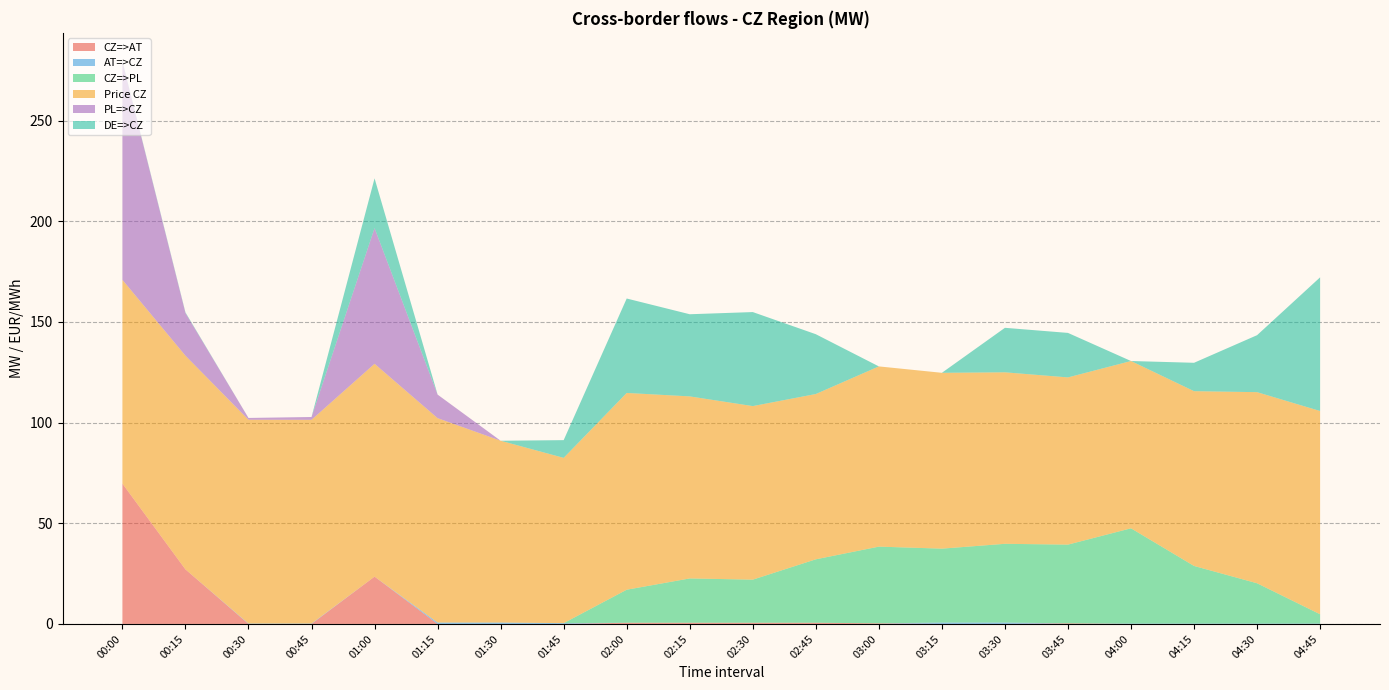

Reading left to right, what are all the values shown in this chart?

CZ=>AT: 00:00=69.7	00:15=27.1	00:30=0.0	00:45=0.0	01:00=23.5	01:15=0.0	01:30=0.0	01:45=0.0	02:00=0.6	02:15=0.6	02:30=0.6	02:45=0.6	03:00=0.3	03:15=0.0	03:30=0.0	03:45=0.3	04:00=0.0	04:15=0.0	04:30=0.0	04:45=0.0
AT=>CZ: 00:00=0.0	00:15=0.0	00:30=0.2	00:45=0.2	01:00=0.0	01:15=0.7	01:30=0.7	01:45=0.4	02:00=0.0	02:15=0.0	02:30=0.0	02:45=0.0	03:00=0.0	03:15=0.7	03:30=0.7	03:45=0.0	04:00=0.2	04:15=0.2	04:30=0.2	04:45=0.2
CZ=>PL: 00:00=0.0	00:15=0.0	00:30=0.0	00:45=0.0	01:00=0.0	01:15=0.0	01:30=0.0	01:45=0.0	02:00=16.4	02:15=22.0	02:30=21.4	02:45=31.5	03:00=38.1	03:15=36.7	03:30=39.1	03:45=39.1	04:00=47.3	04:15=28.6	04:30=20.0	04:45=4.6
Price CZ: 00:00=101.2	00:15=106.1	00:30=101.2	00:45=101.2	01:00=105.7	01:15=101.5	01:30=90.3	01:45=82.1	02:00=97.7	02:15=90.4	02:30=86.2	02:45=82.1	03:00=89.5	03:15=87.3	03:30=85.2	03:45=83.0	04:00=83.1	04:15=86.8	04:30=94.9	04:45=101.0
PL=>CZ: 00:00=108.4	00:15=21.2	00:30=0.9	00:45=1.4	01:00=67.4	01:15=11.7	01:30=0.0	01:45=0.0	02:00=0.0	02:15=0.0	02:30=0.0	02:45=0.0	03:00=0.0	03:15=0.0	03:30=0.0	03:45=0.0	04:00=0.0	04:15=0.0	04:30=0.0	04:45=0.0
DE=>CZ: 00:00=0.3	00:15=0.3	00:30=0.0	00:45=0.0	01:00=24.7	01:15=0.0	01:30=0.0	01:45=8.8	02:00=46.9	02:15=40.8	02:30=46.7	02:45=29.7	03:00=0.0	03:15=0.0	03:30=22.1	03:45=22.1	04:00=0.0	04:15=14.1	04:30=28.3	04:45=66.4